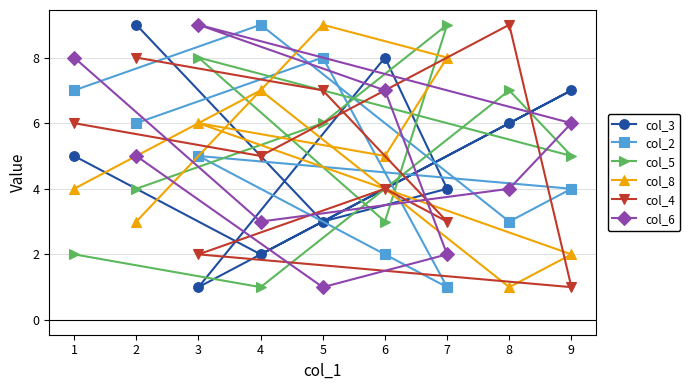

In col_2, how many points are lower than both neighbors (excluding endpoints)?

2